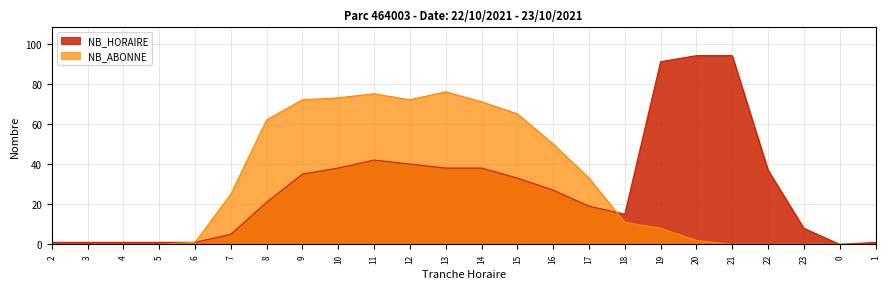

How many values in the NB_HORAIRE series are below 27?

12